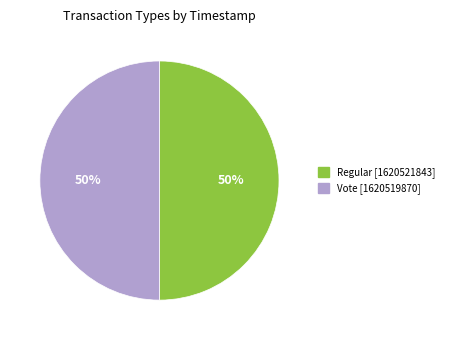

True or false: Vote [1620519870] accounts for 42% of the total.

False